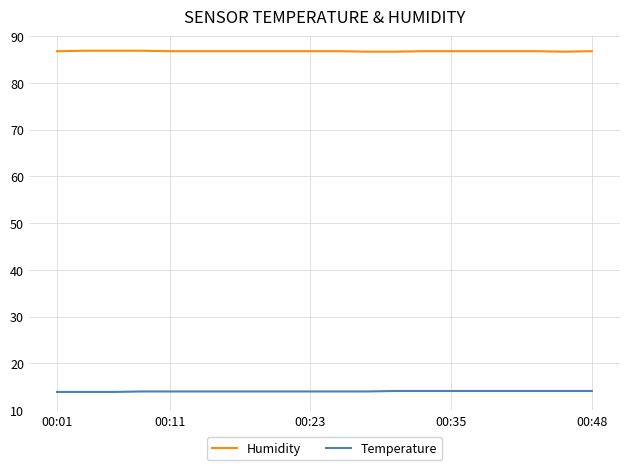

What is the smallest value displayed?

13.9